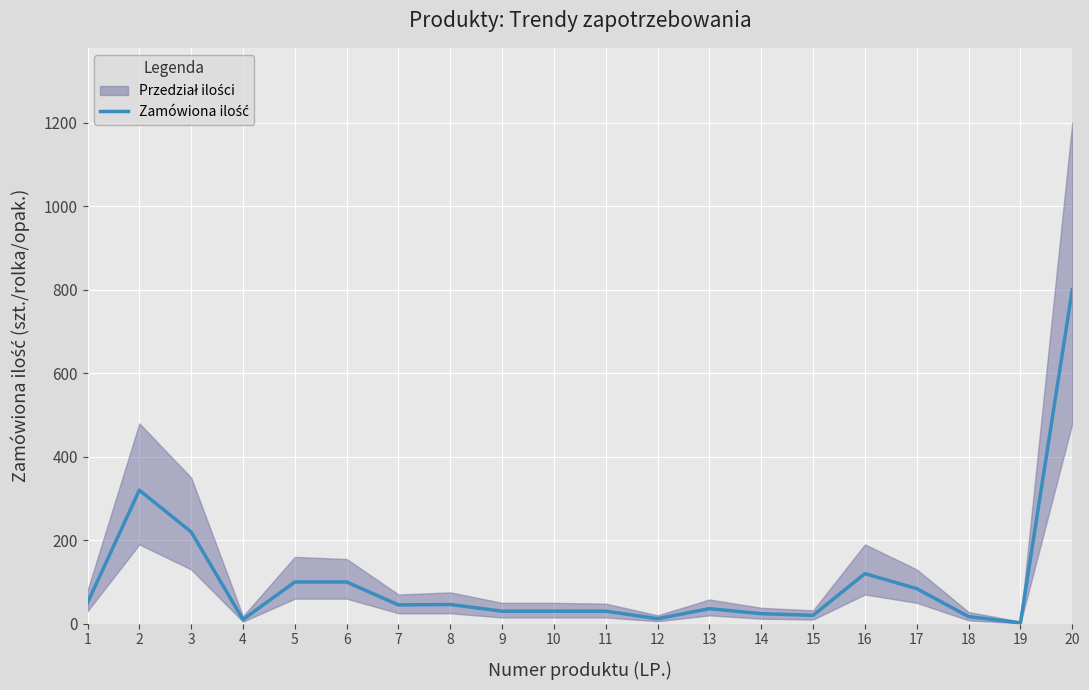

What is the sum of the values at 4 and 10?

40